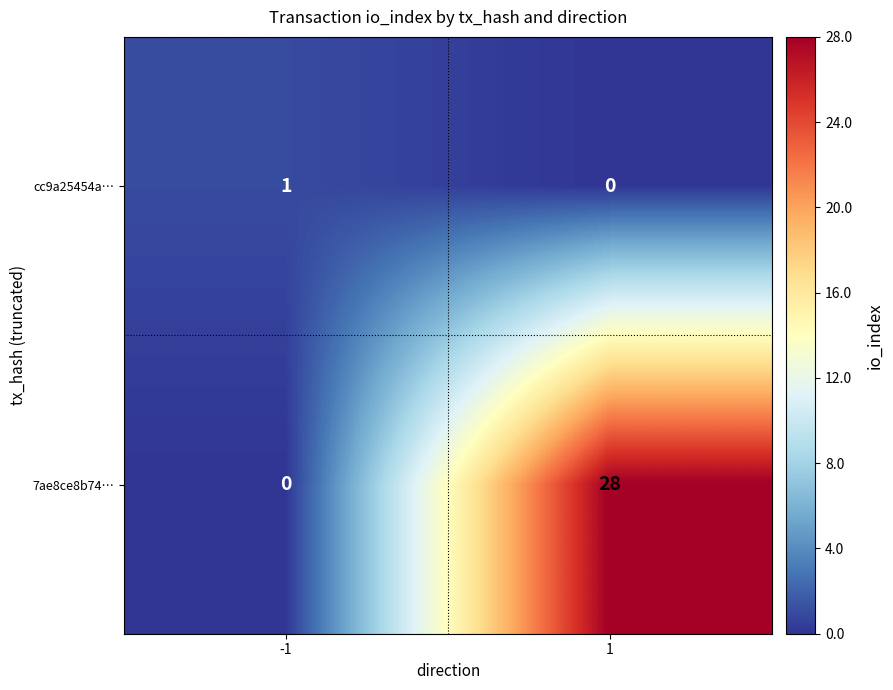

Reading left to right, what are all the values shown in this chart?

cc9a25454a…: -1=1	1=0
7ae8ce8b74…: -1=0	1=28